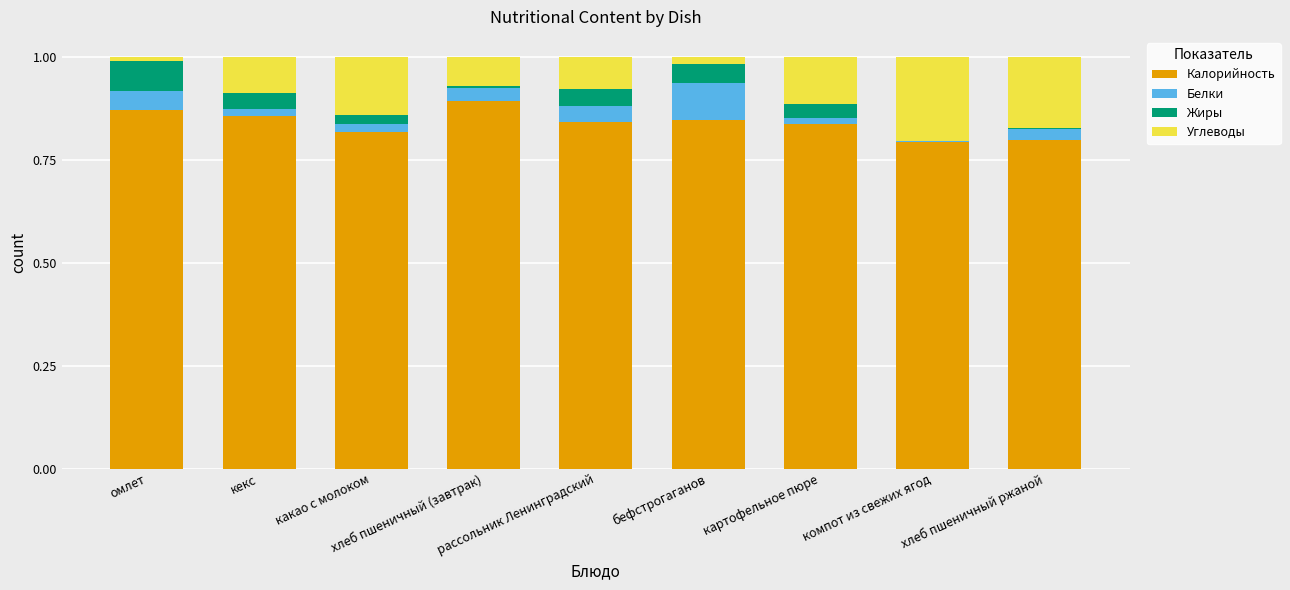

Are the bars grouped side by side (vs. stacked)?

No